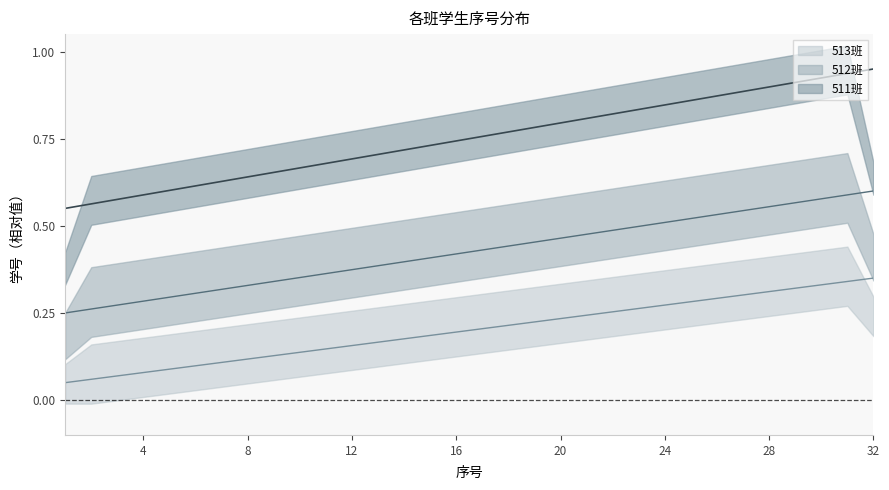

True or false: 512班 has a value of 0.6 at 17.

False